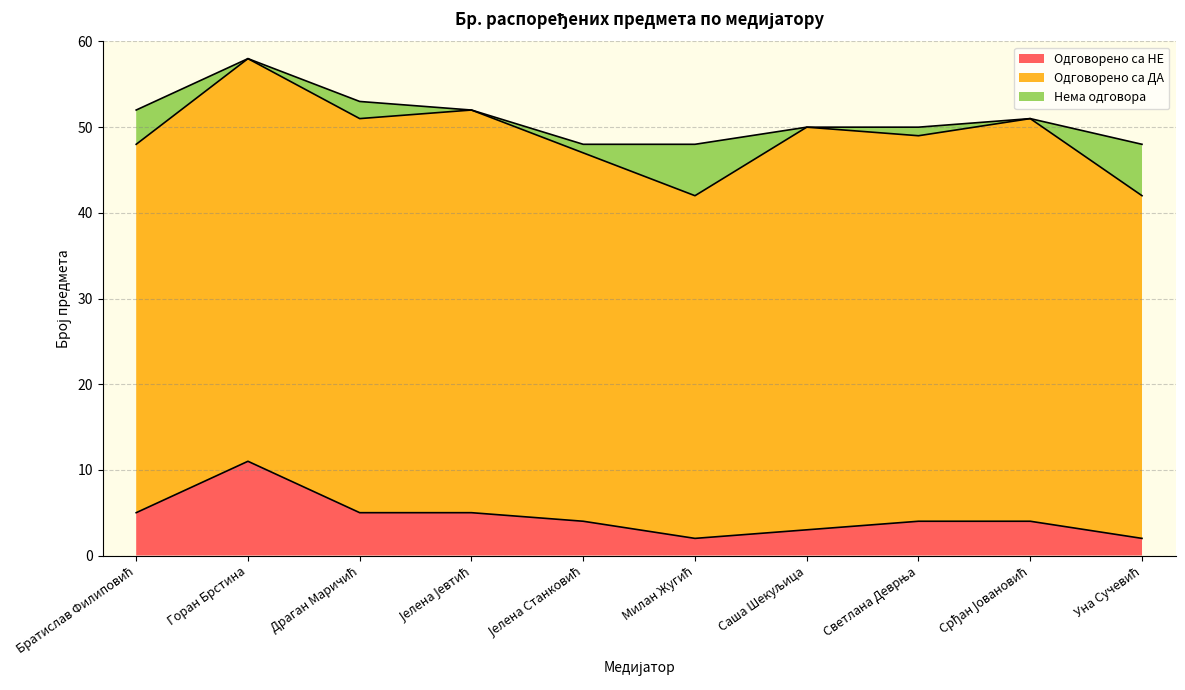

What is the approximate value of Одговорено са НЕ at Саша Шекуљица?

3